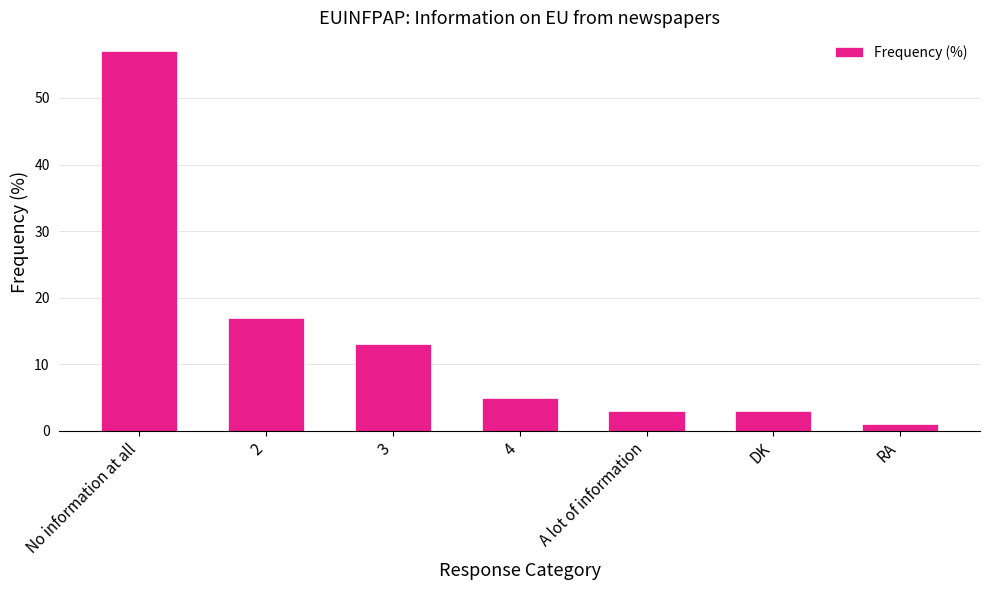

The value at A lot of information is 3. True or false?

True